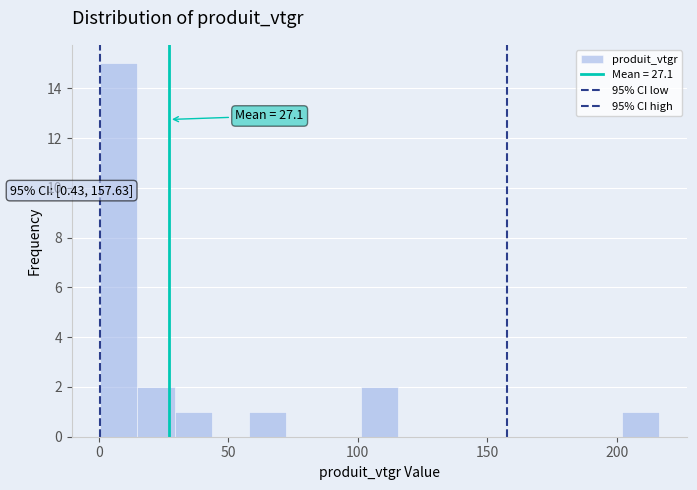

Around what value on the x-axis is the tallest bar? Give the approximate position of its centre, as read against the axis.

10